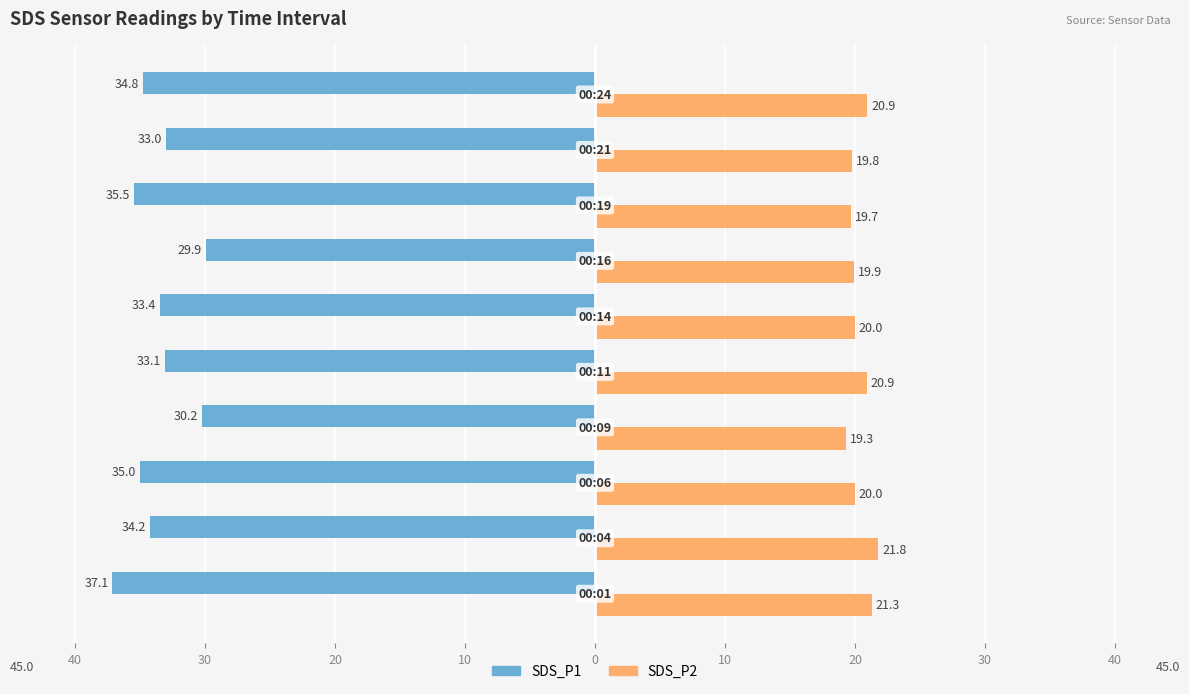

What are all the series names shown in the legend?

SDS_P1, SDS_P2